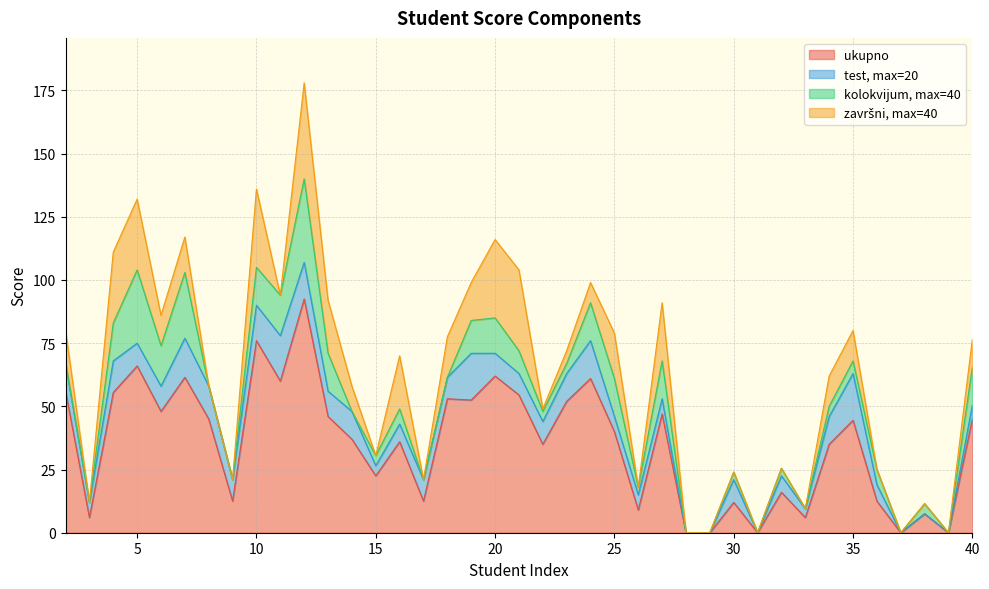

At which category does ukupno reach its first local peak?

5